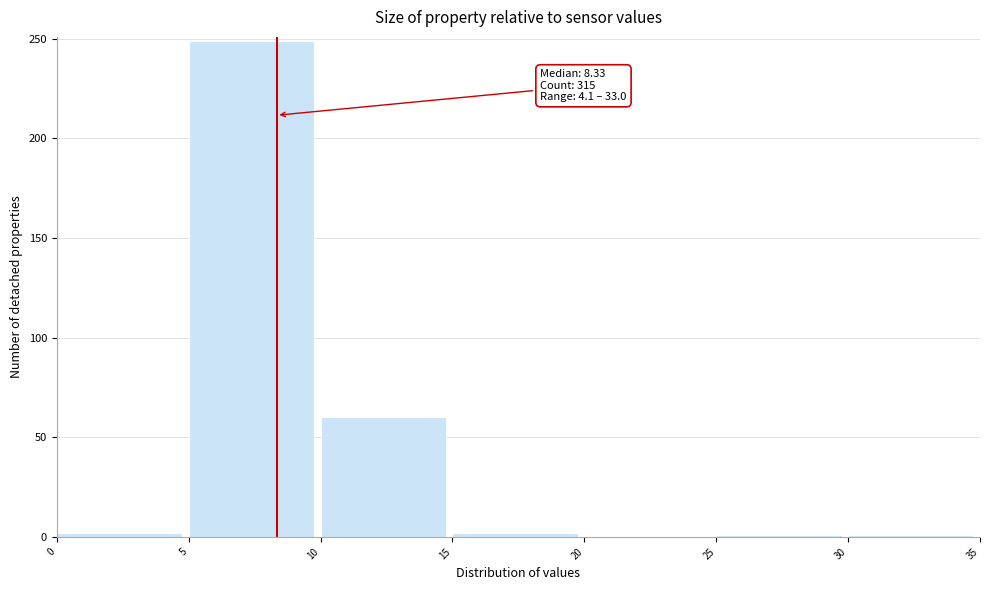

Over which range of the x-axis is the bar tallest?

5 to 10